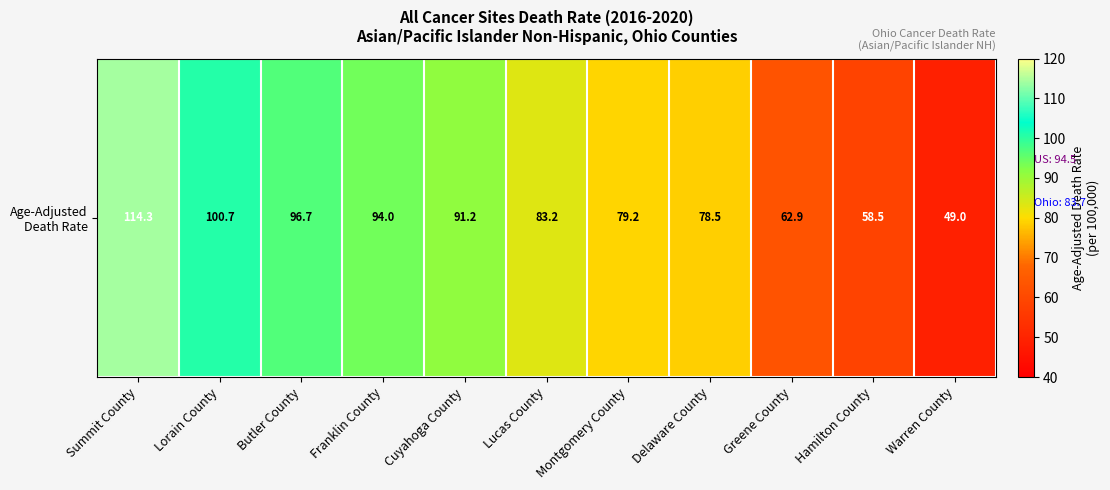

The value at Delaware County is 78.5. True or false?

True